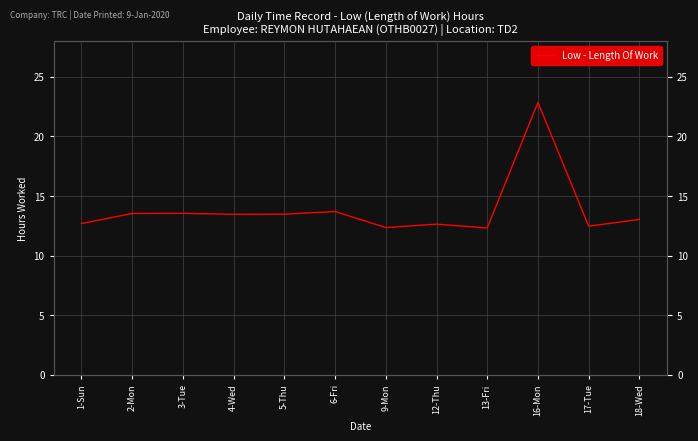

What is the smallest value displayed?

12.3